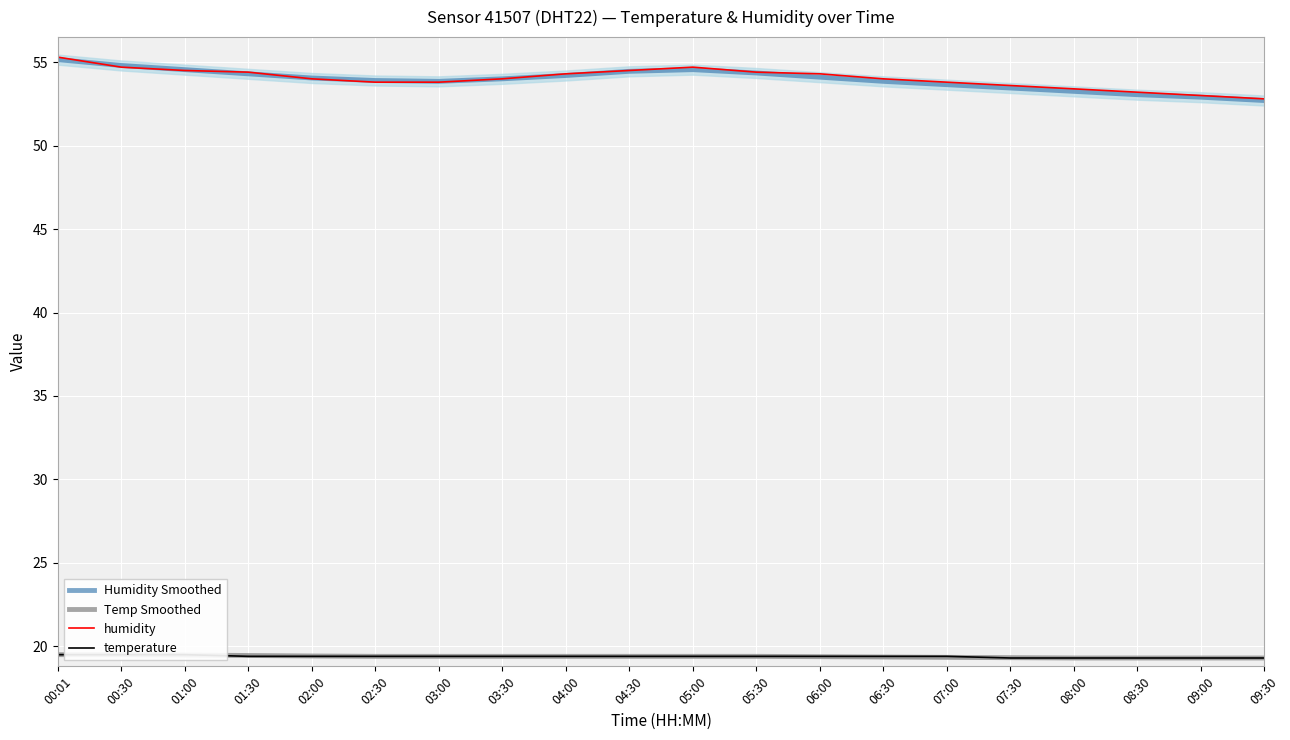

List the series in order of their peak value, highest first.

humidity, Humidity Smoothed, Temp Smoothed, temperature